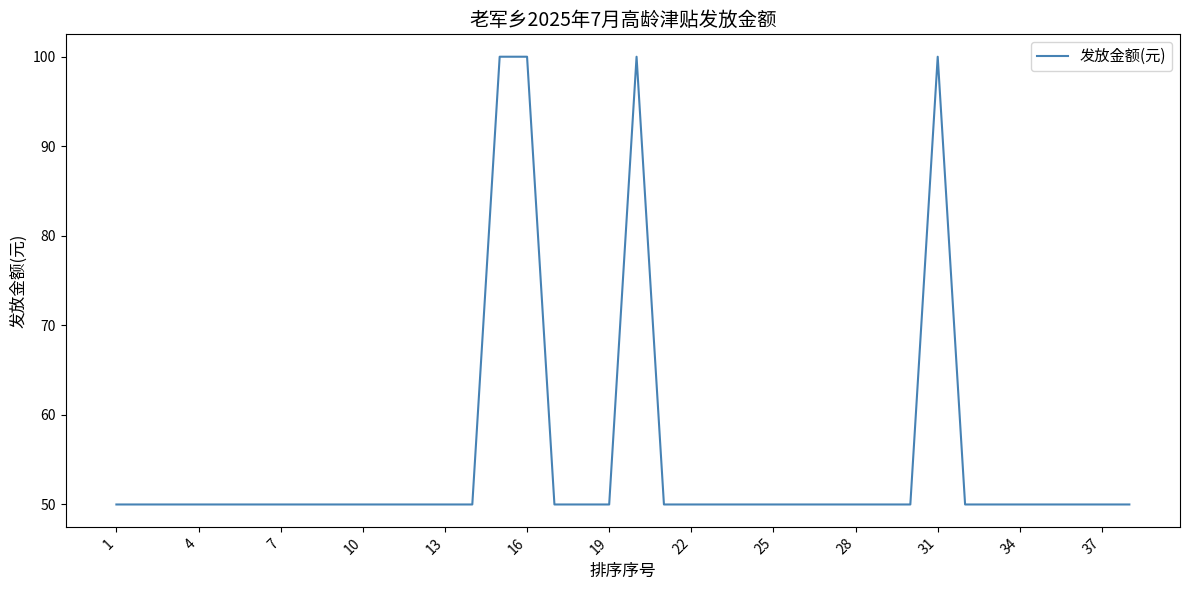

What is the smallest value displayed?

50